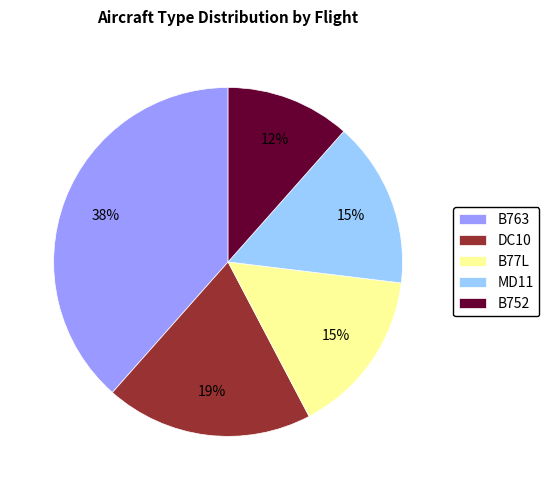

To the nearest percent, what is the difference between the DC10 and B77L slice percentages?

4%